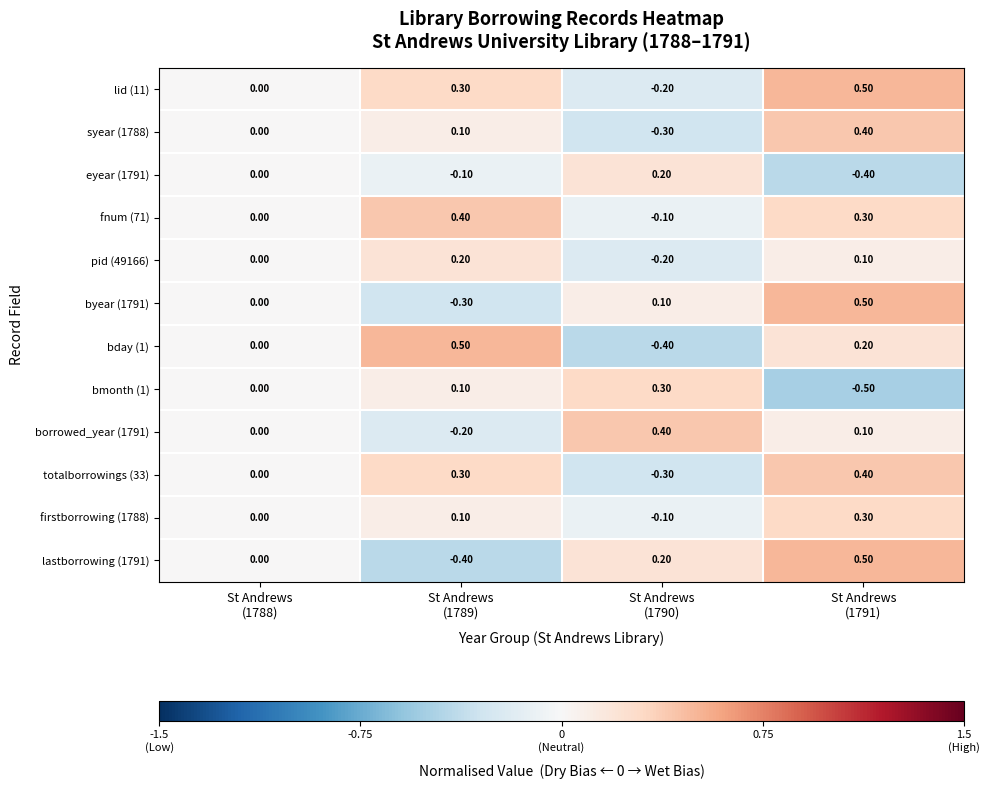

What is the sum of all totalborrowings (33) values?

0.4